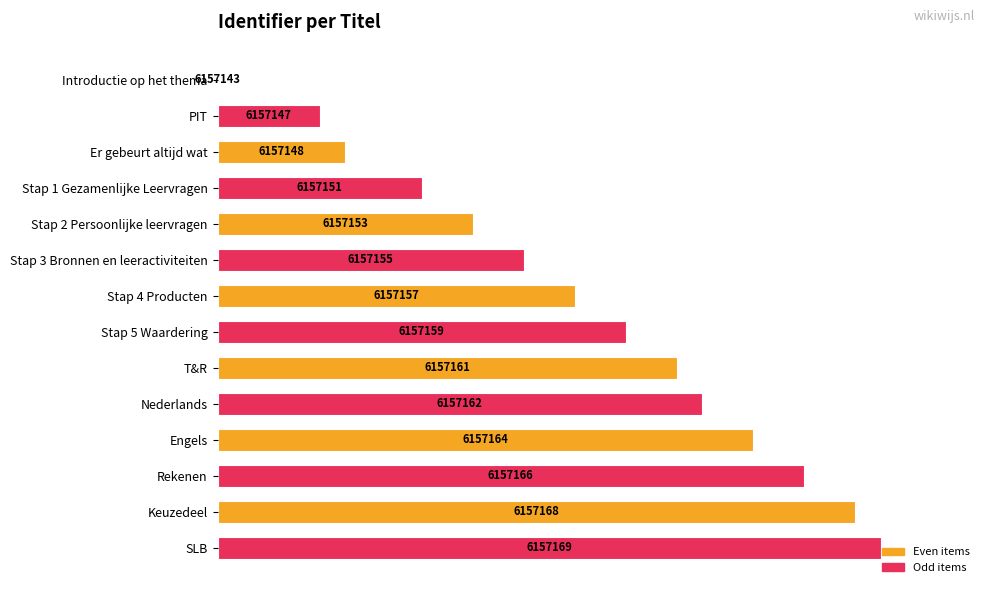

Does the chart contain stacked bars?

No